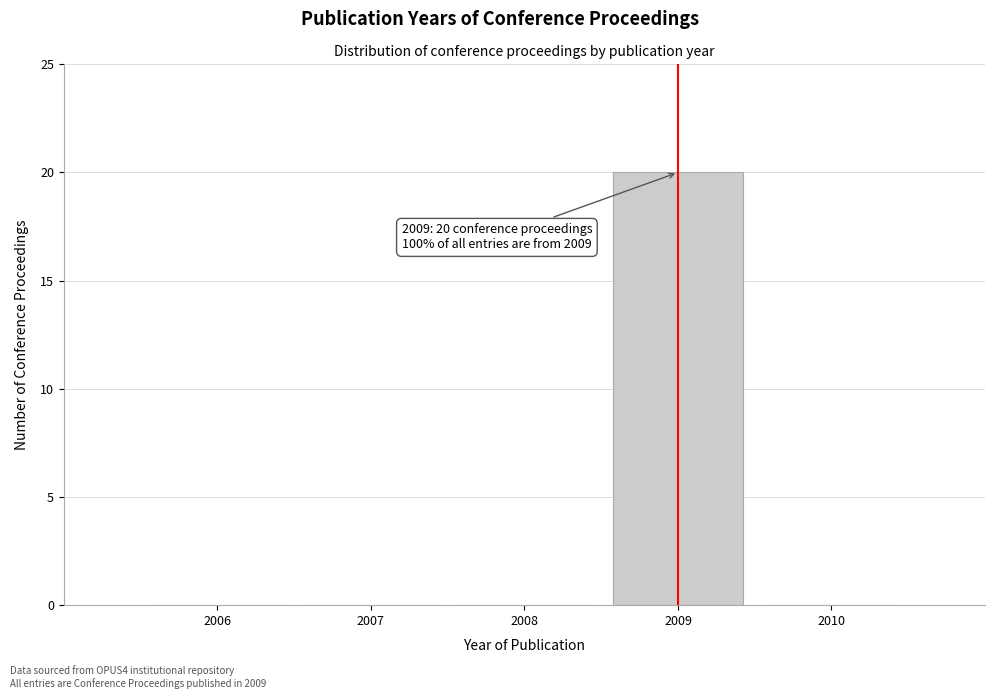

Over which range of the x-axis is the bar tallest?

2008.5 to 2009.5